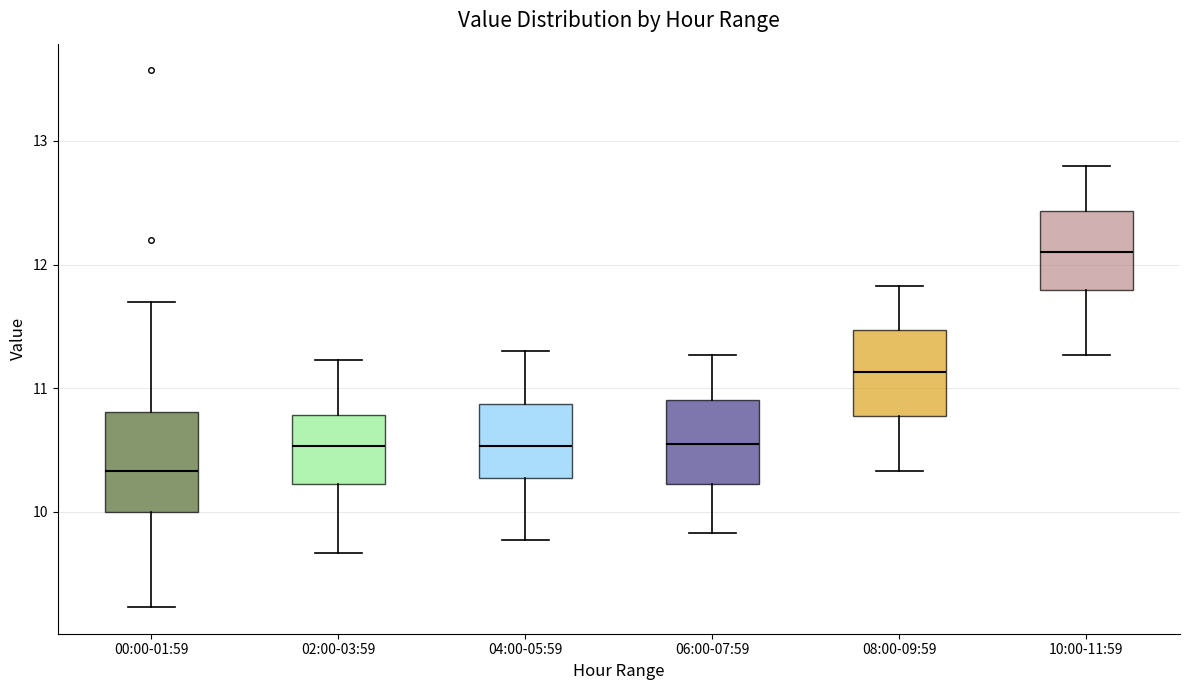

Which box's median line is the lowest?

00:00-01:59